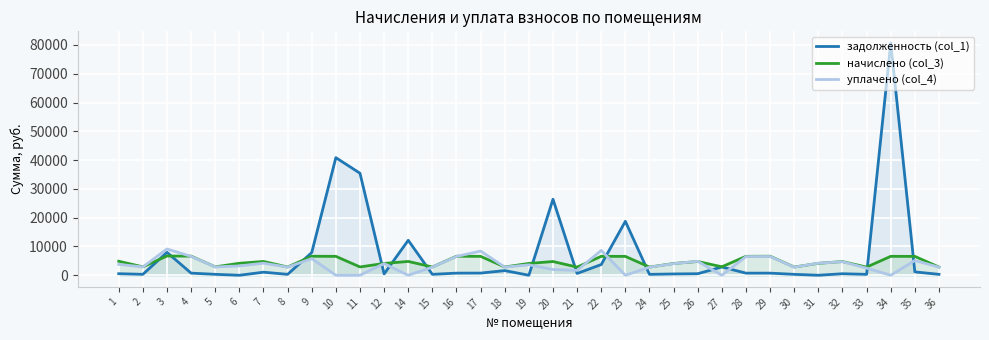

Where is the first local minimum for задолженность (col_1)?

2